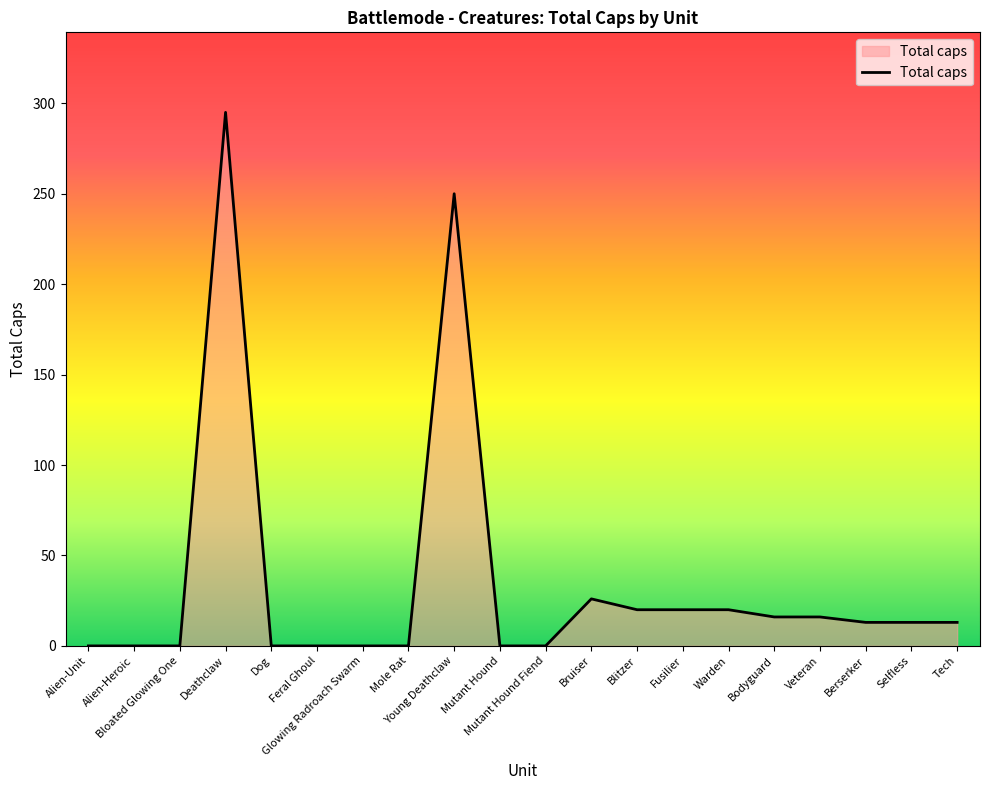

What is the difference between the maximum and minimum values?

295